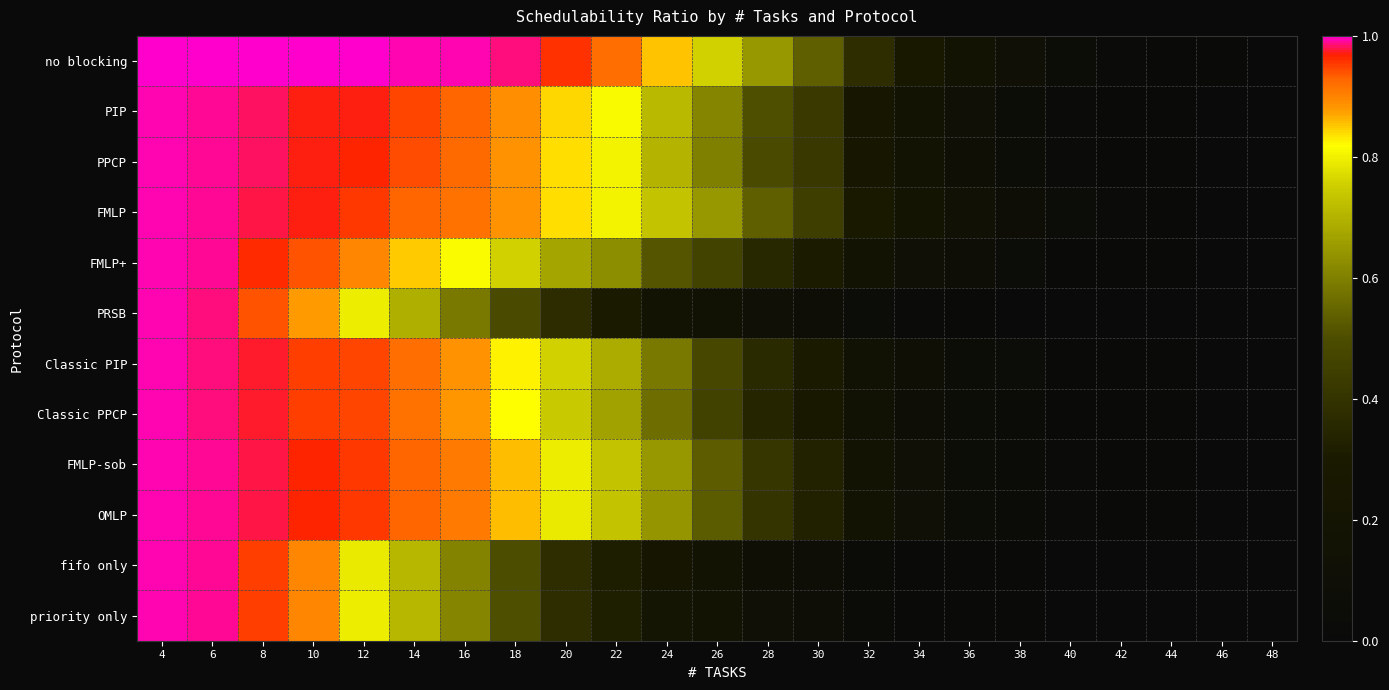

At which category is the sum across all series the highest?

4